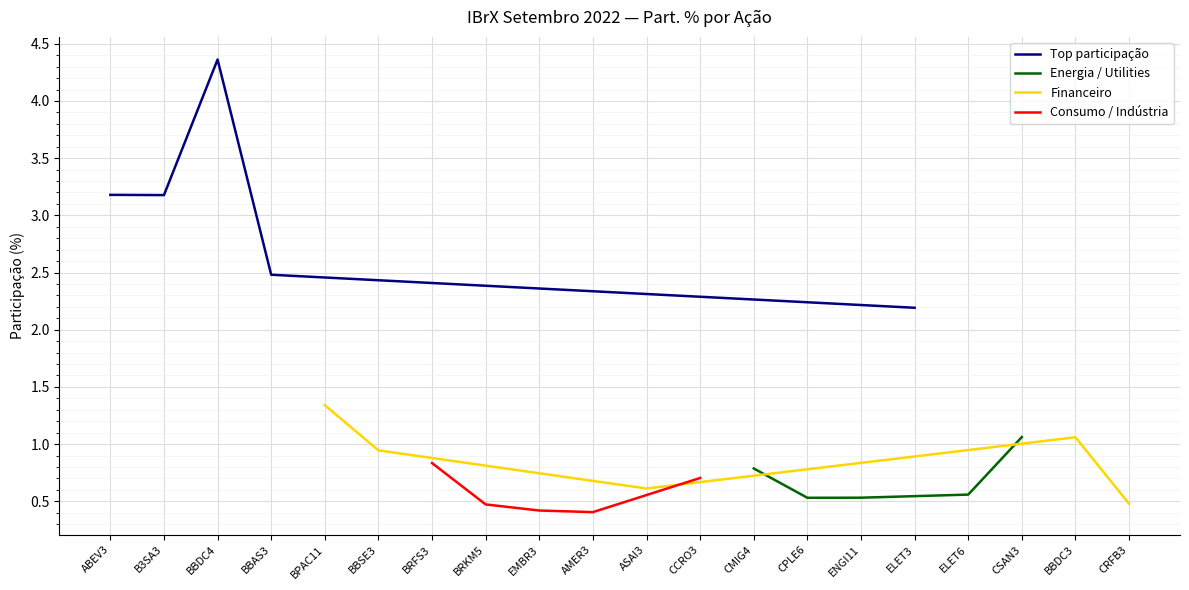

True or false: Top participação has more than 1 interior local peaks.

False